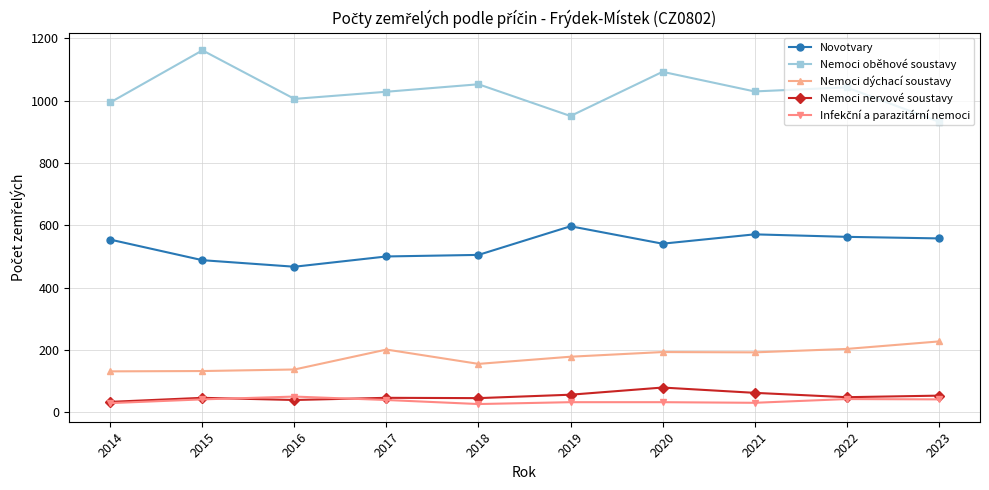

True or false: Nemoci oběhové soustavy and Nemoci dýchací soustavy intersect in this chart.

False